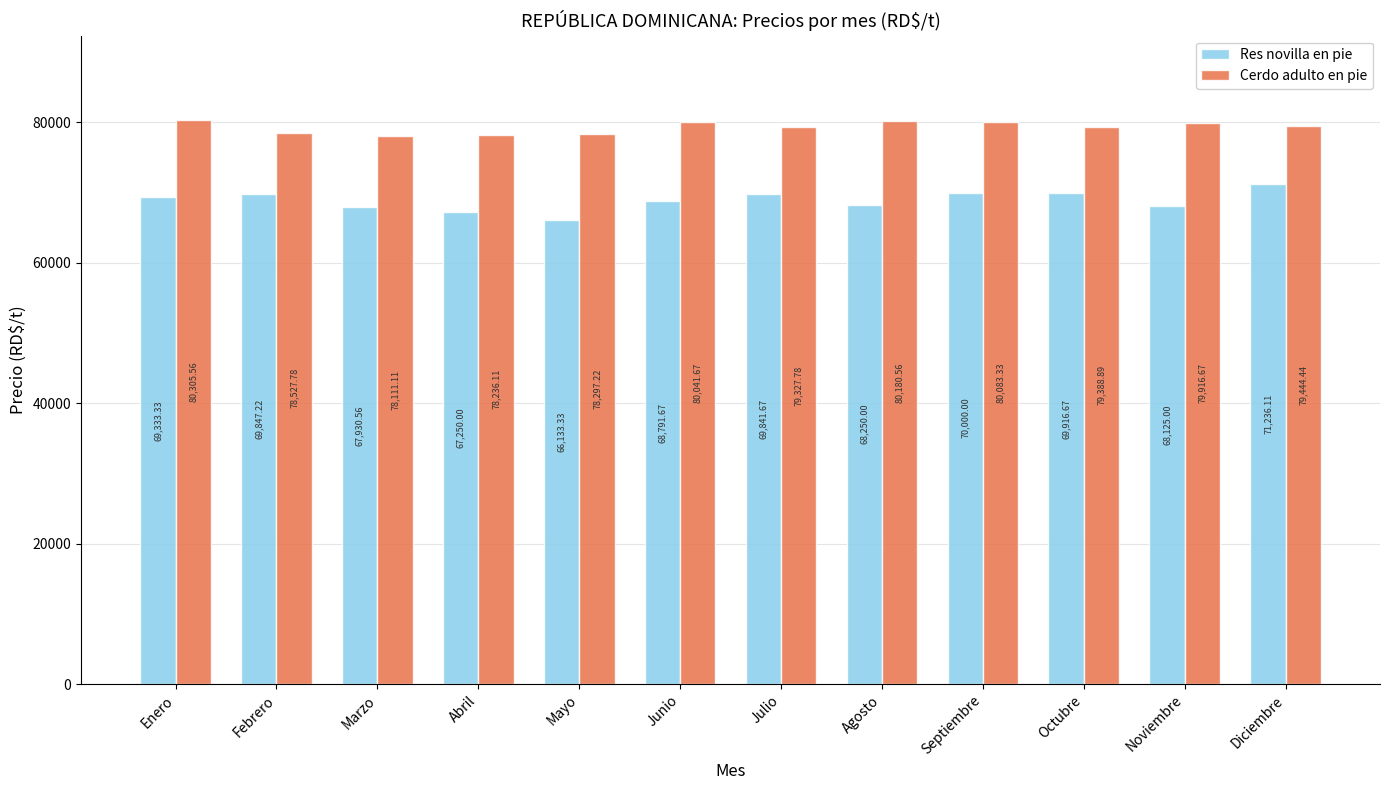

What position from the right is Mayo?

8